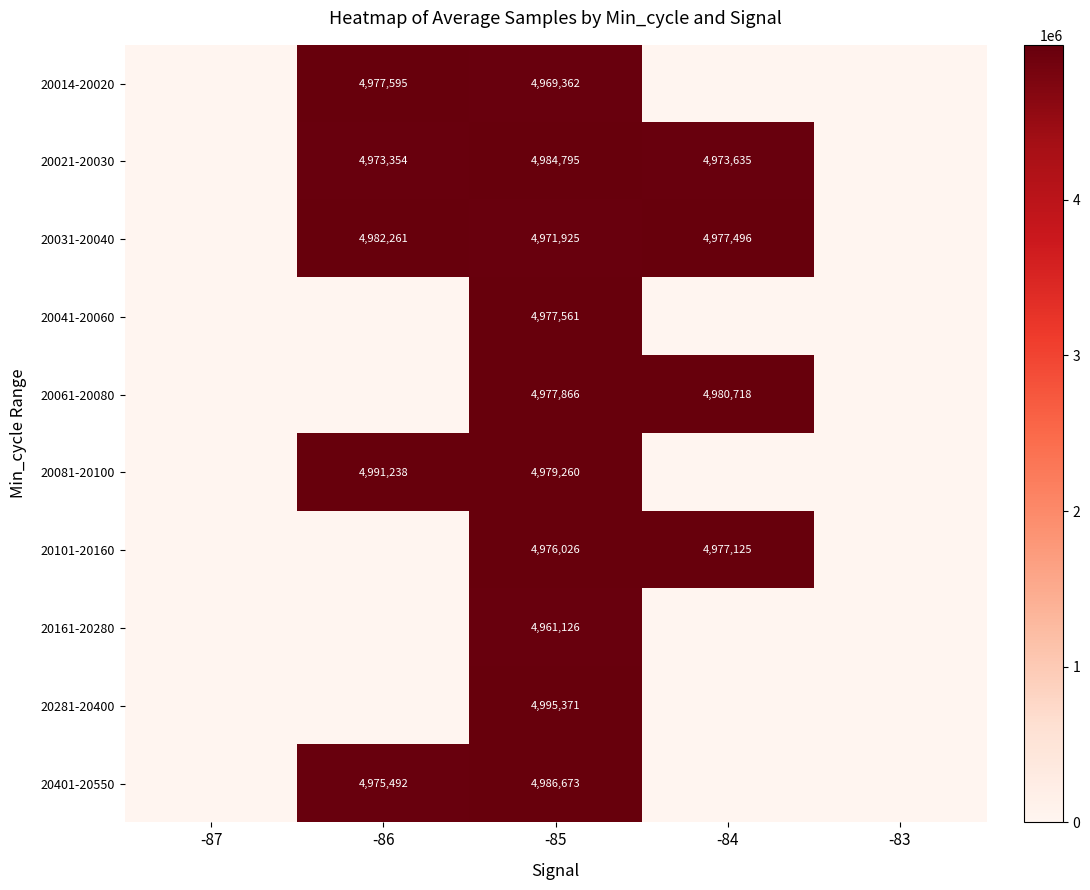

At which category is the sum across all series the highest?

-85